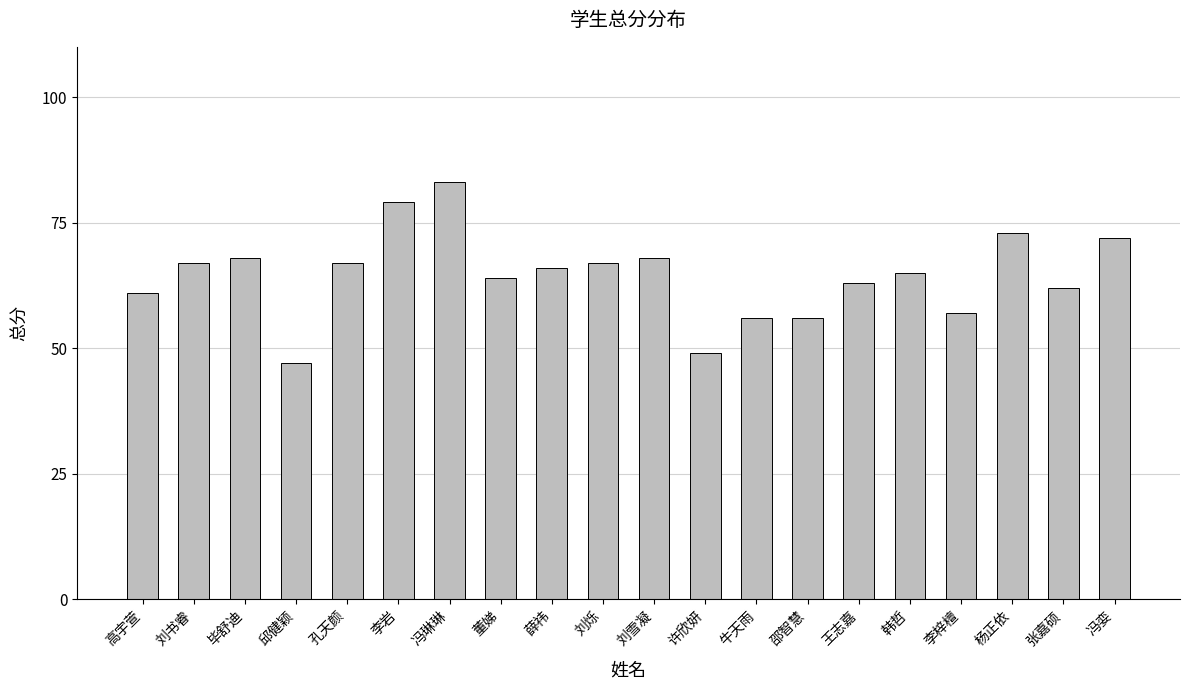

At which category does the chart reach its peak across all series?

冯琳琳